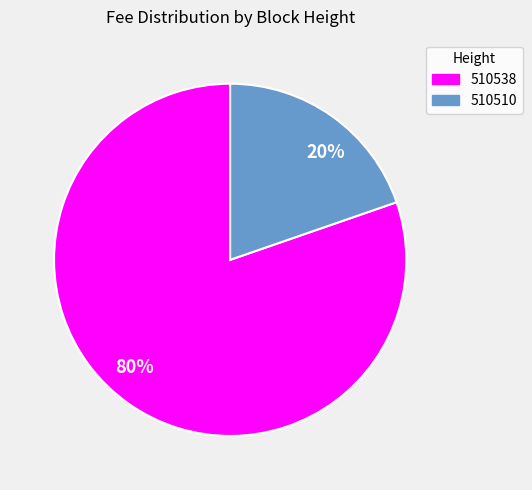

What percentage is the 510510 slice, to the nearest percent?

20%